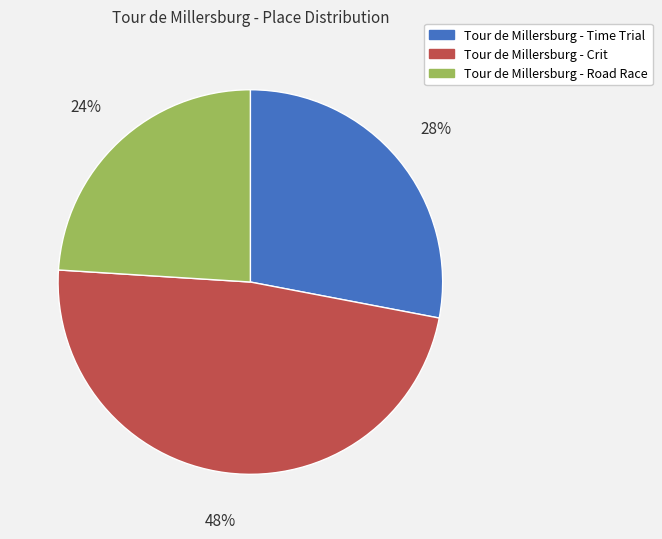

To the nearest percent, what is the combined percentage of Tour de Millersburg - Road Race and Tour de Millersburg - Crit?

72%